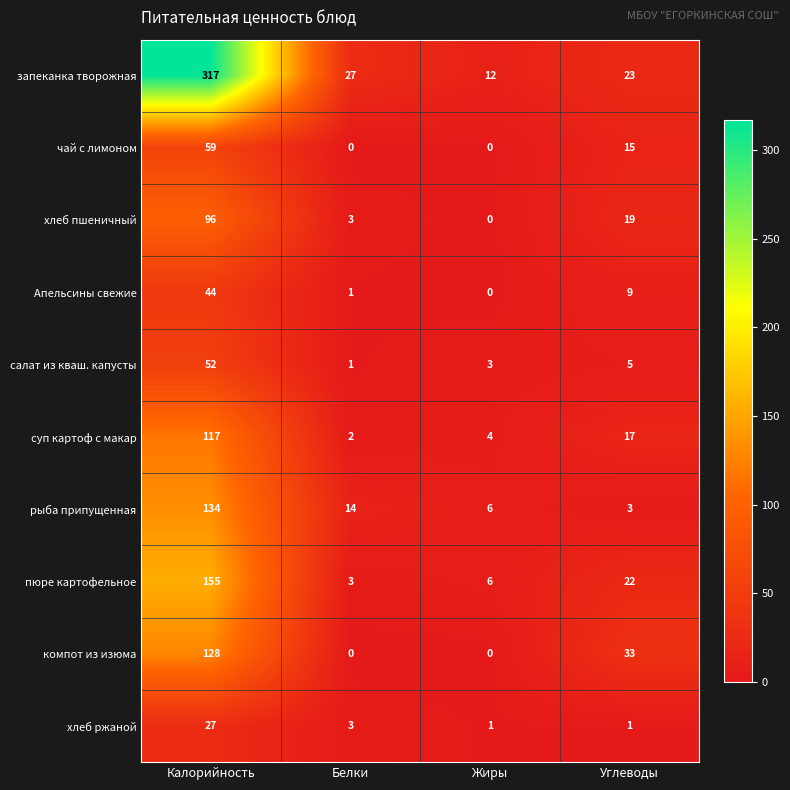

Count the number of data series in this chart.

10